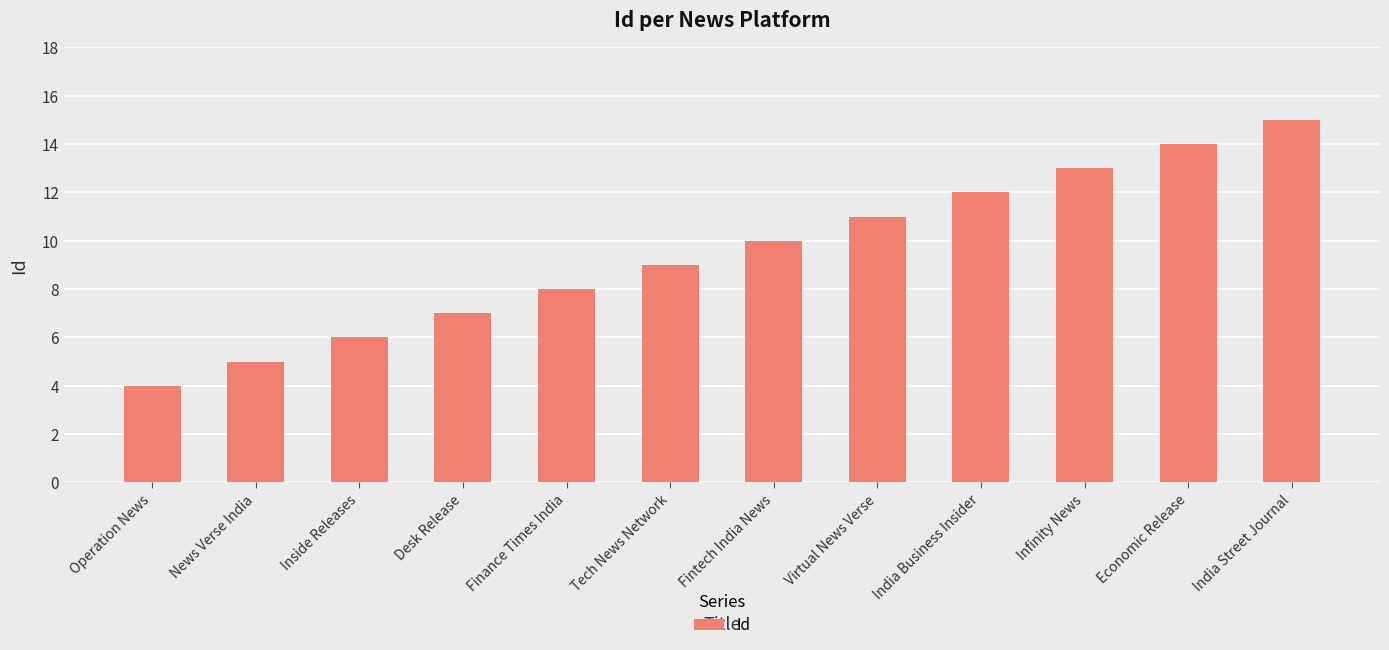

Reading right to left, transcribe all the data shown in this chart.

India Street Journal=15	Economic Release=14	Infinity News=13	India Business Insider=12	Virtual News Verse=11	Fintech India News=10	Tech News Network=9	Finance Times India=8	Desk Release=7	Inside Releases=6	News Verse India=5	Operation News=4